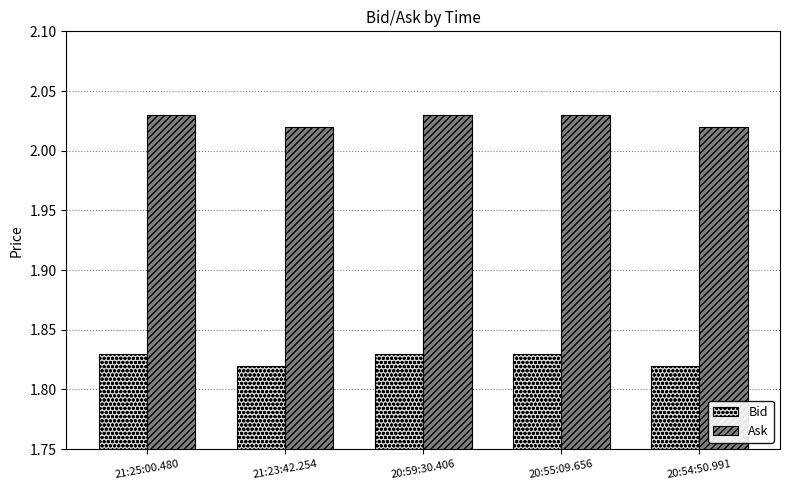

What is the label of the 3rd bar from the right?

20:59:30.406